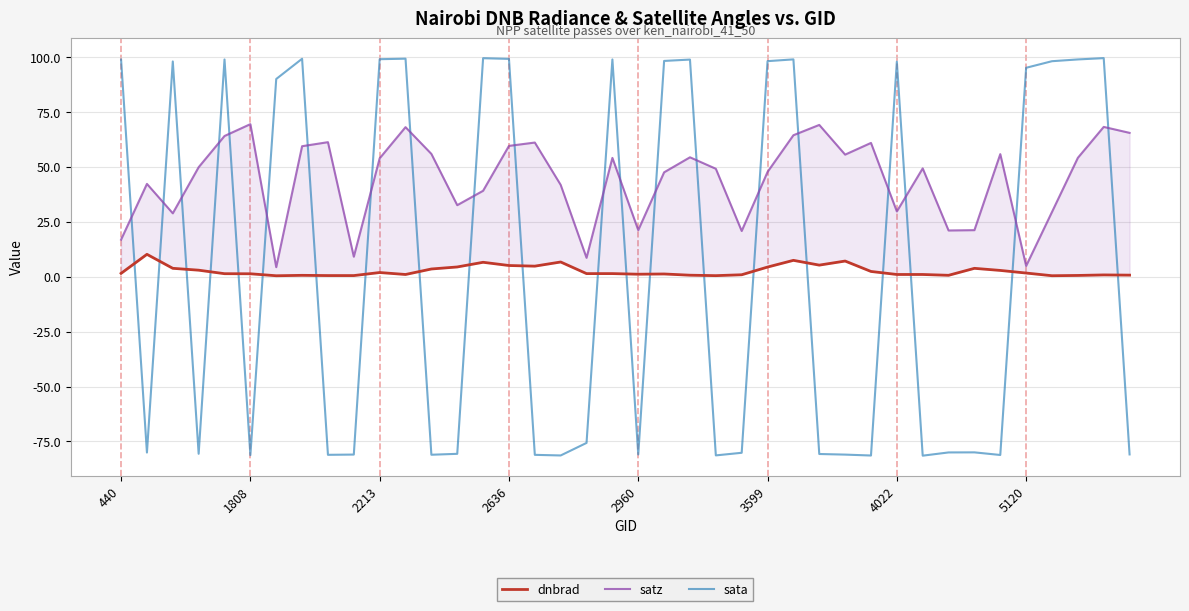

Is it true that dnbrad equals 0.2 at 38?

False